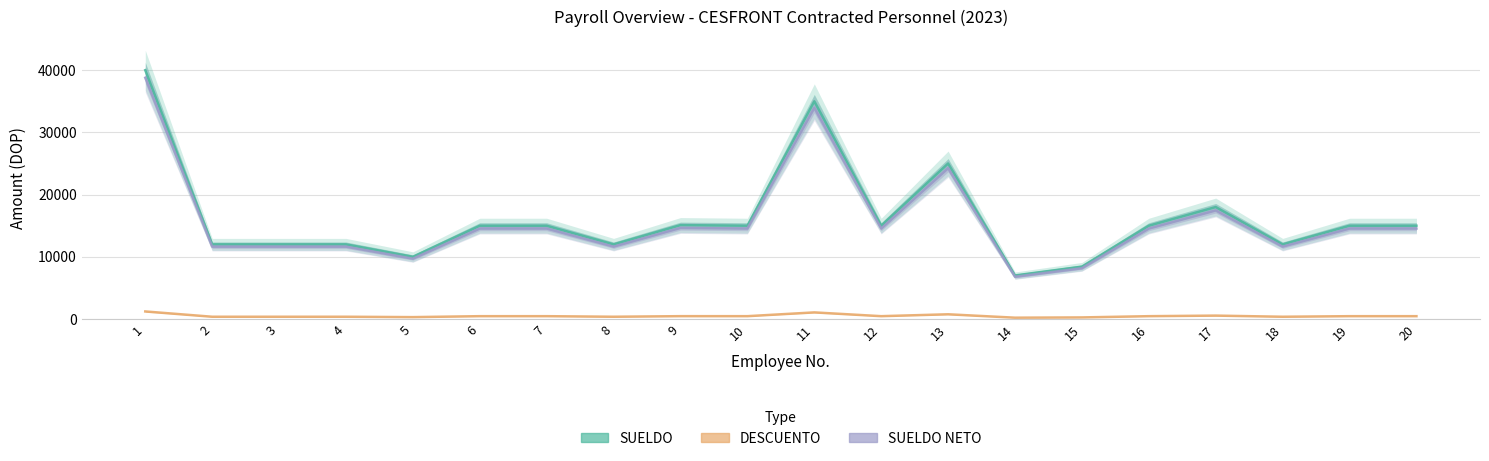

What is the lowest value of the SUELDO series?

7000.0